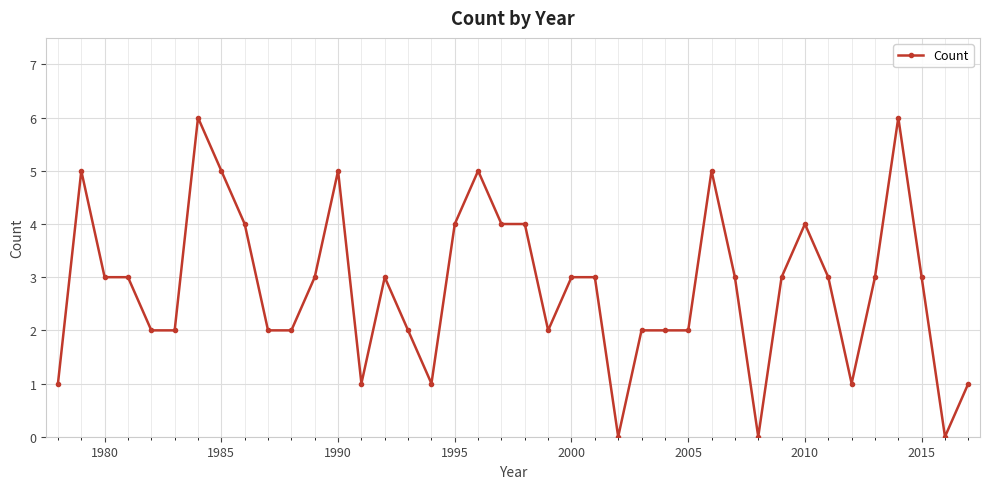

What is the maximum value shown in the chart?

6